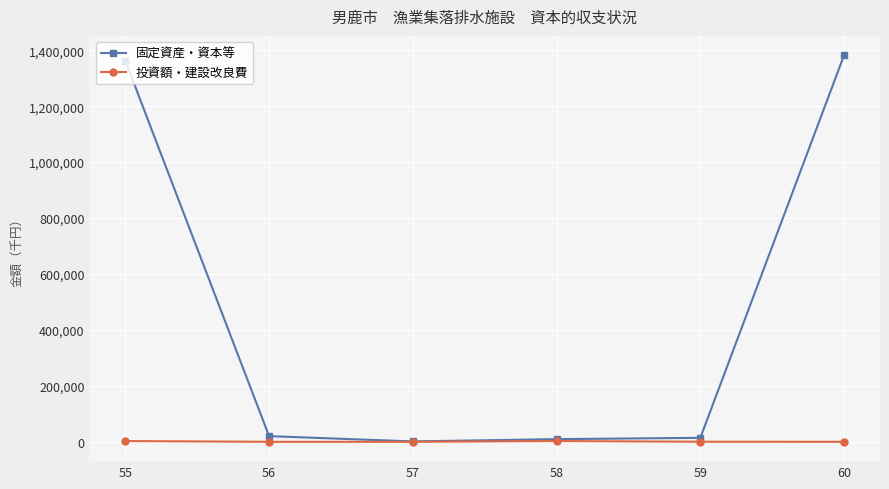

True or false: 固定資産・資本等 has more than 2 points higher than both neighbors.

False